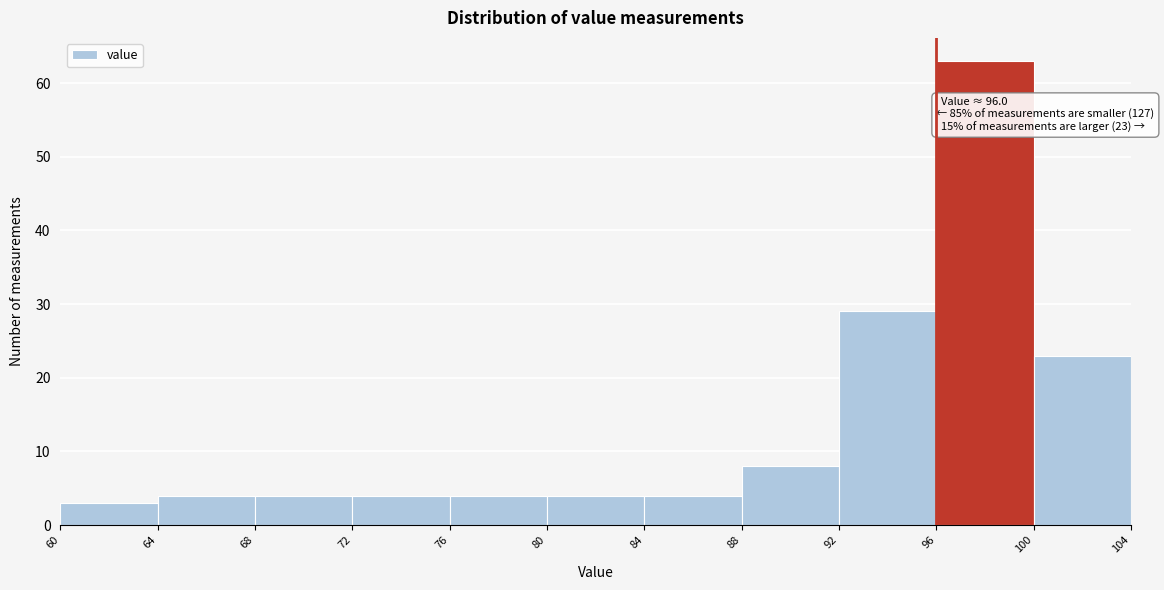

Which range on the x-axis has the tallest bar?

96 to 100